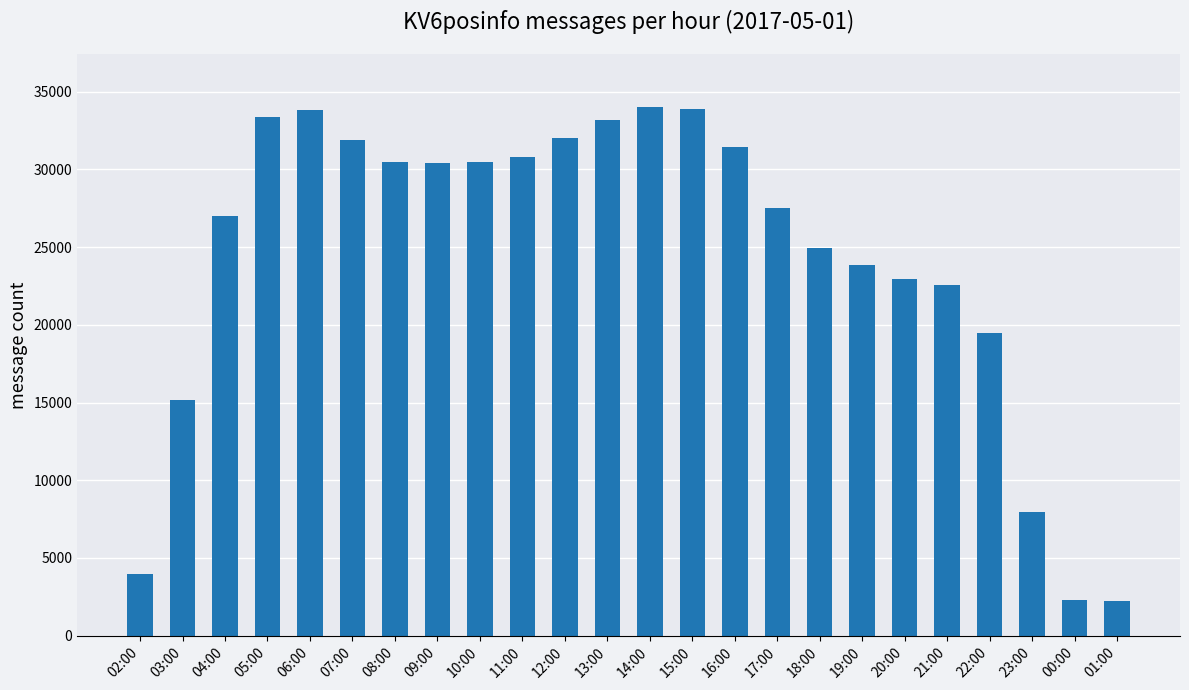

What is the value of the 2nd bar from the left?

15139